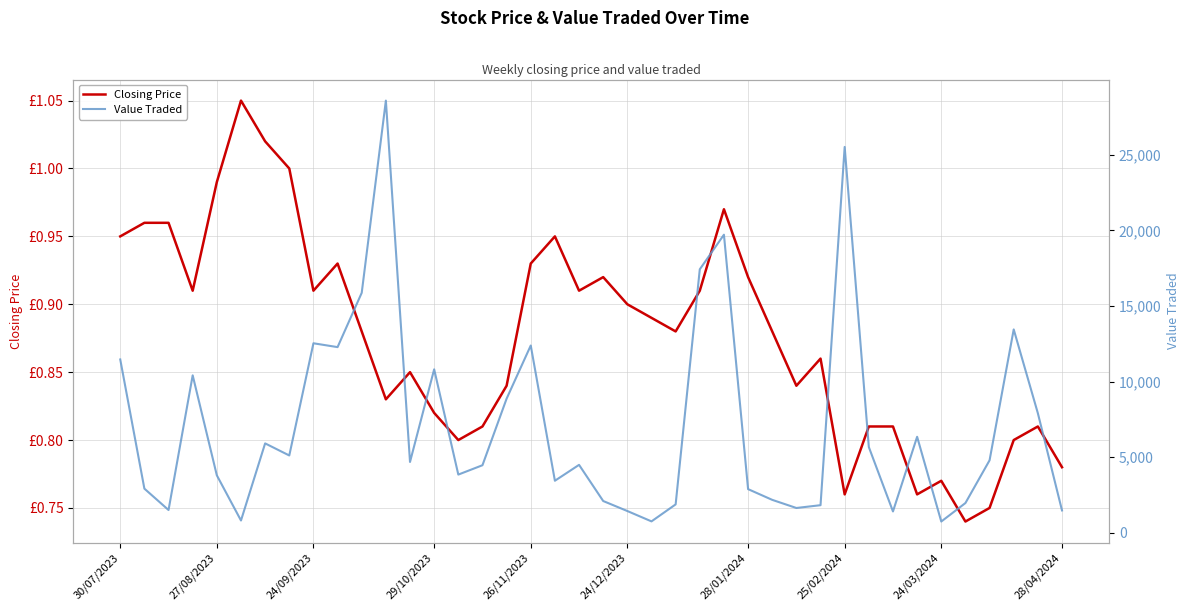

In Value Traded, how many points are higher than both neighbors (excluding endpoints)?

11